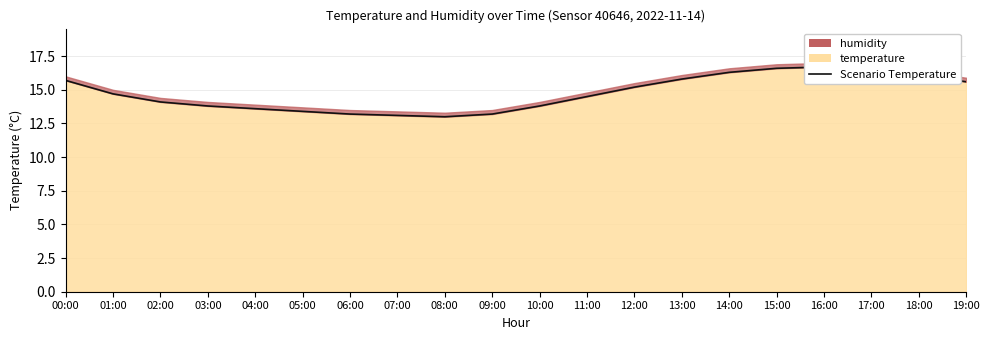

True or false: the data has more than 0 interior local peaks.

True